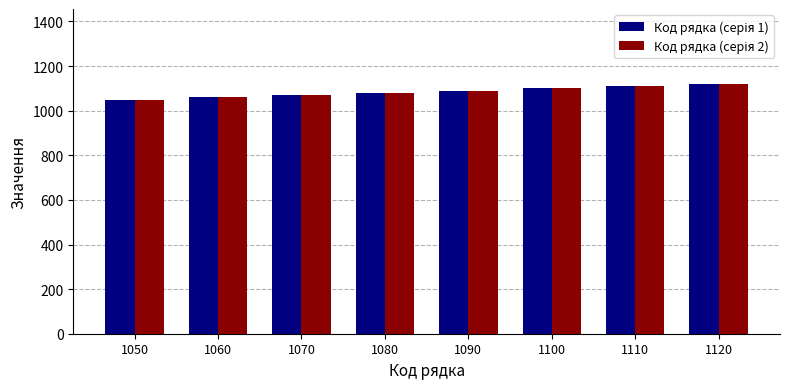

At which category does the chart reach its minimum across all series?

1050